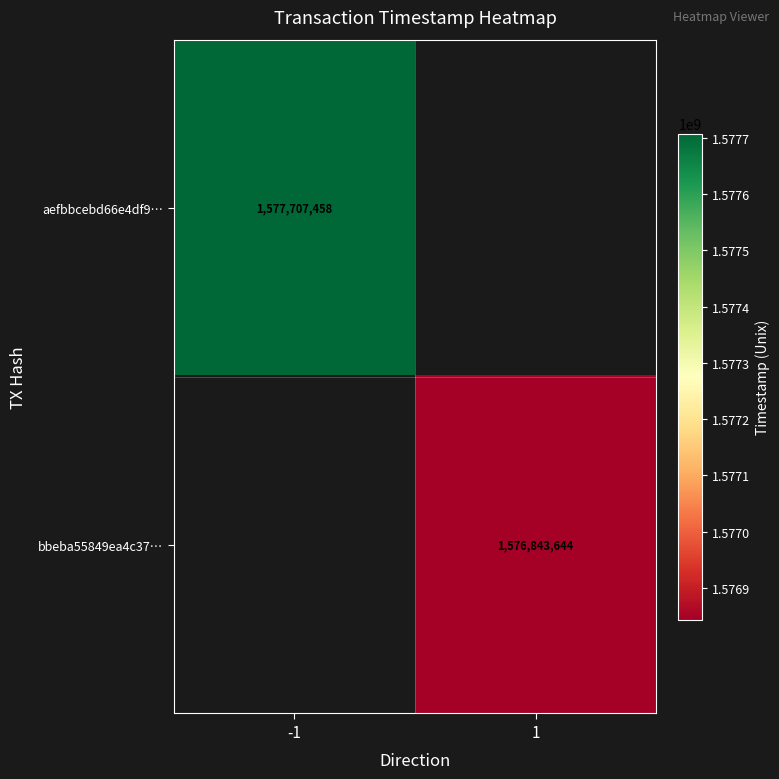

Is it true that aefbbcebd66e4df9… equals 347588175 at -1?

False